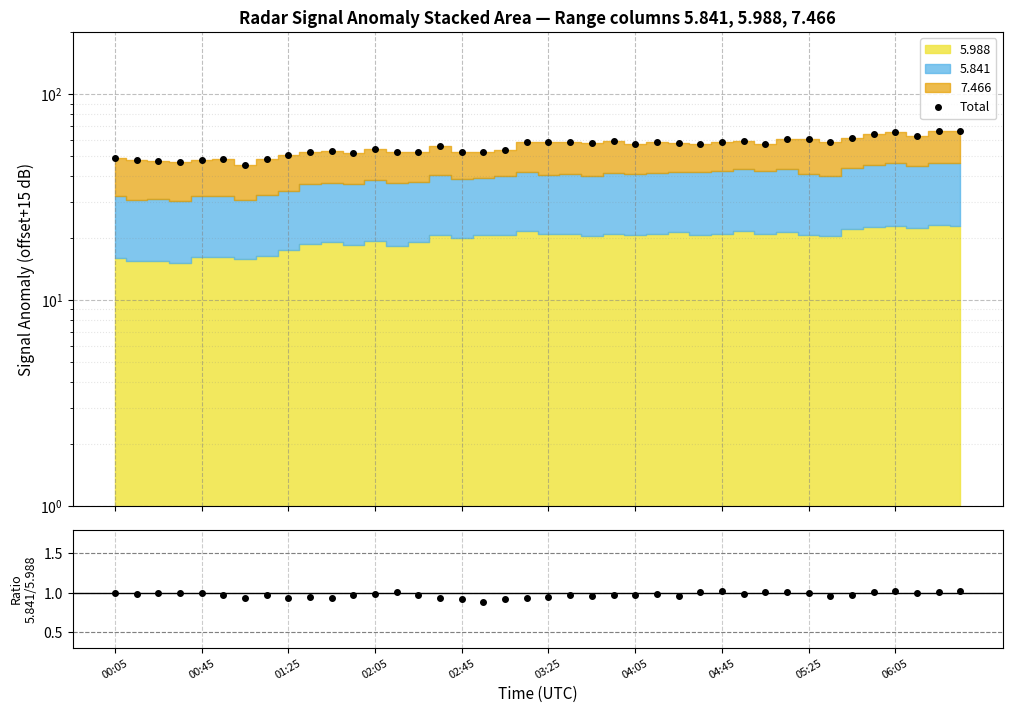

Is the value of Total at 04:45 greater than the value of col5.841/col5.988 at 35?

Yes